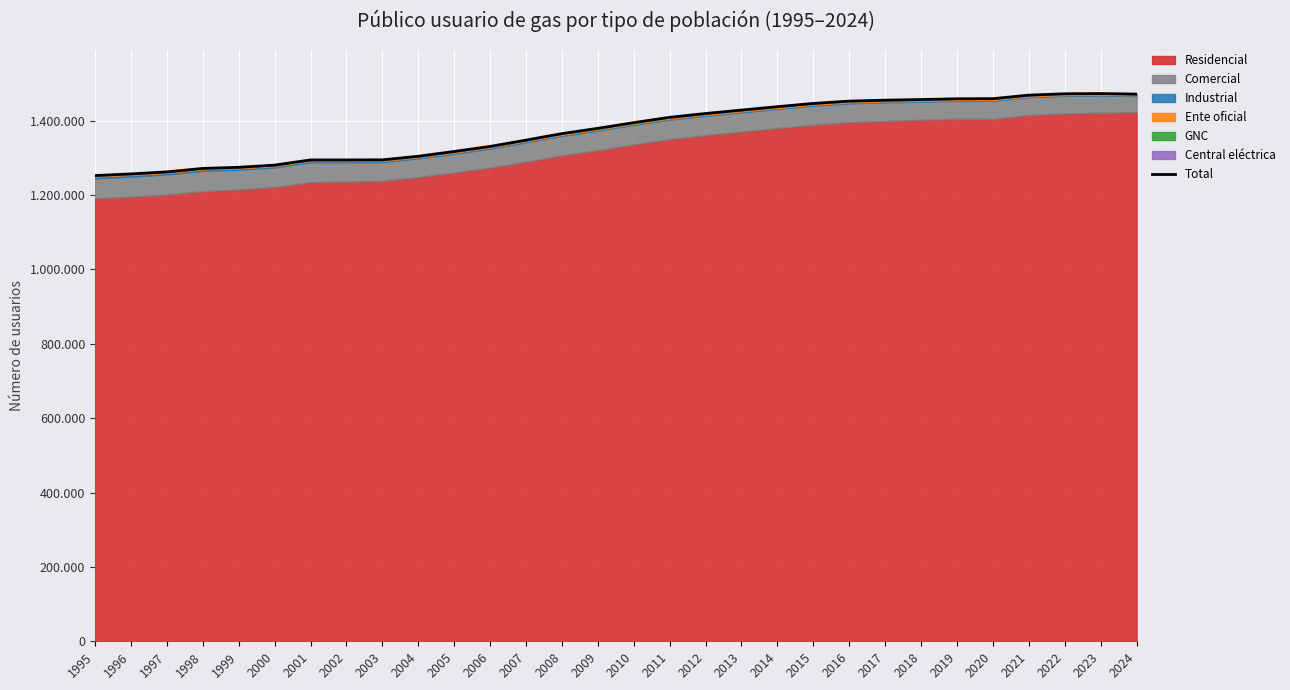

Is it true that the value at 2015 is 1446347?

True